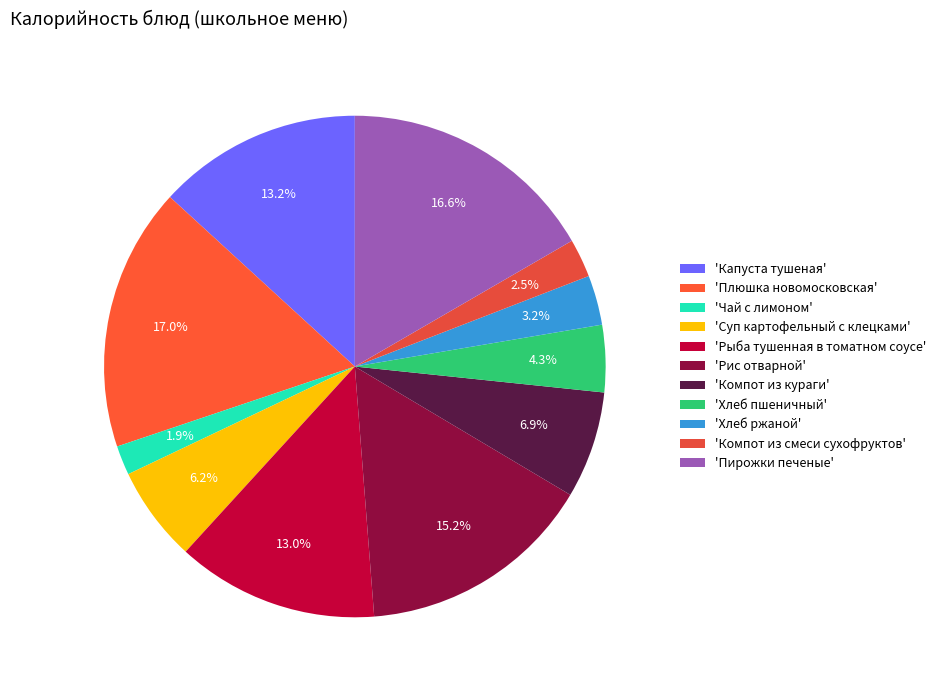

How many slices are in this pie chart?

11